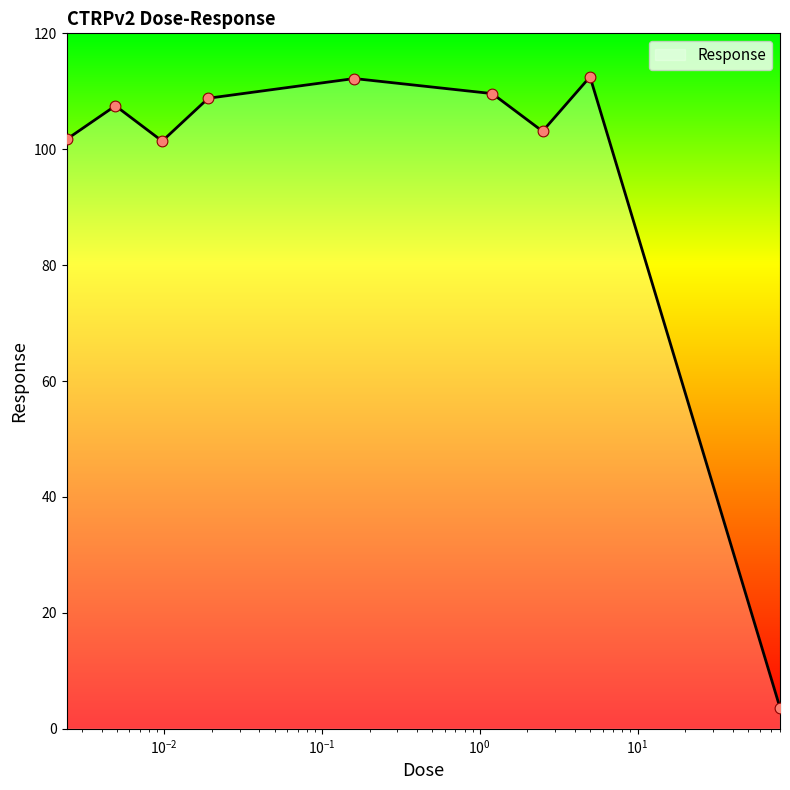

What is the maximum value shown in the chart?

112.5